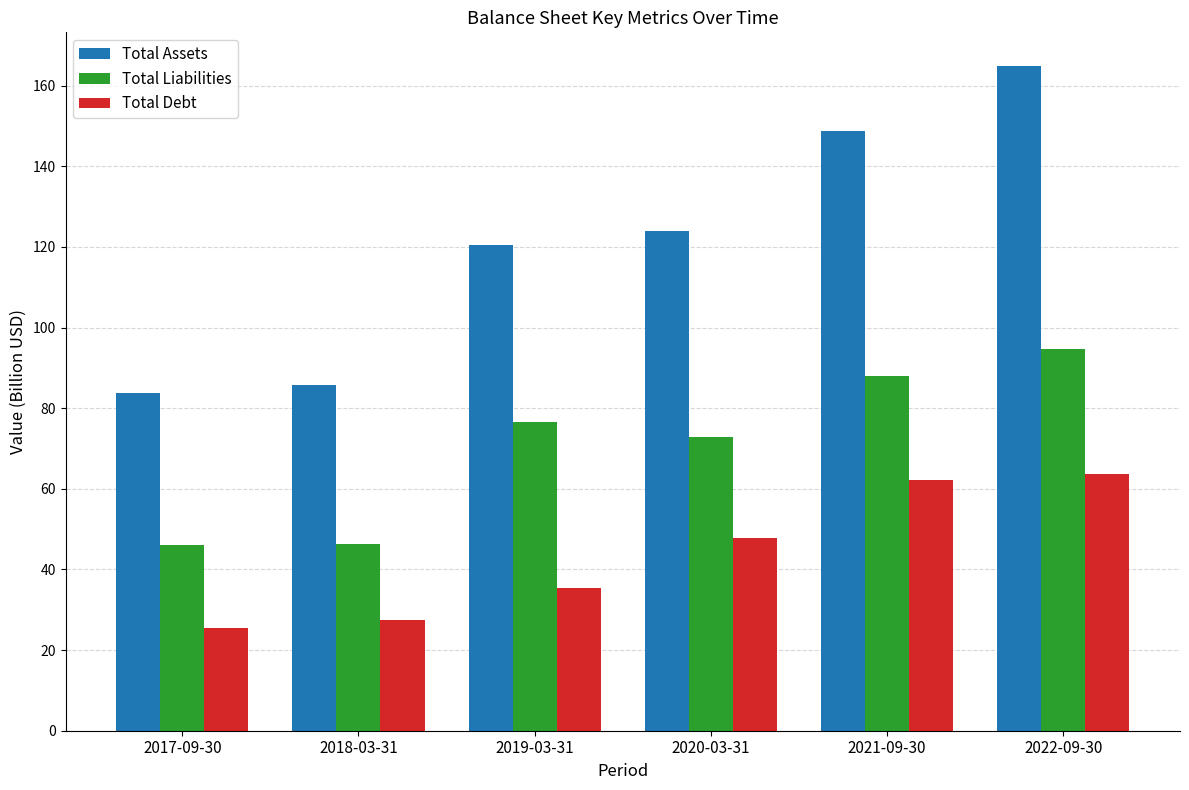

What is the minimum value shown in the chart?

25.4